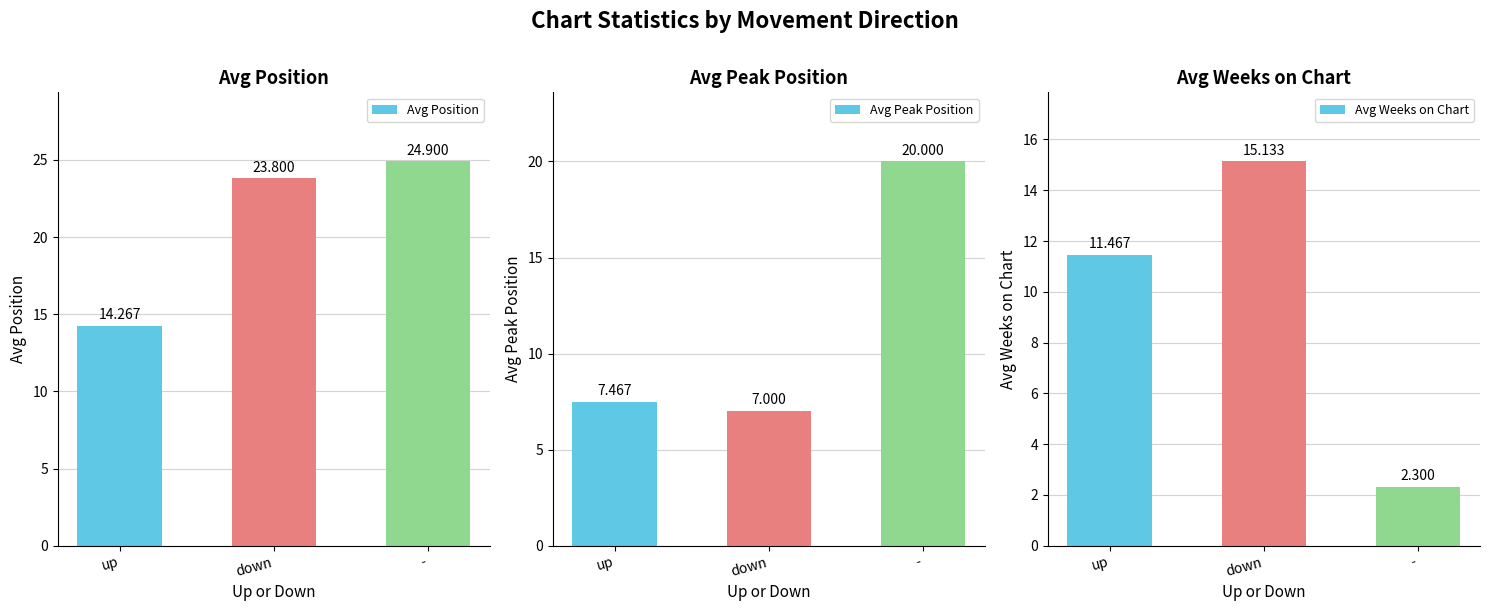

How many bars are there in each group?

3